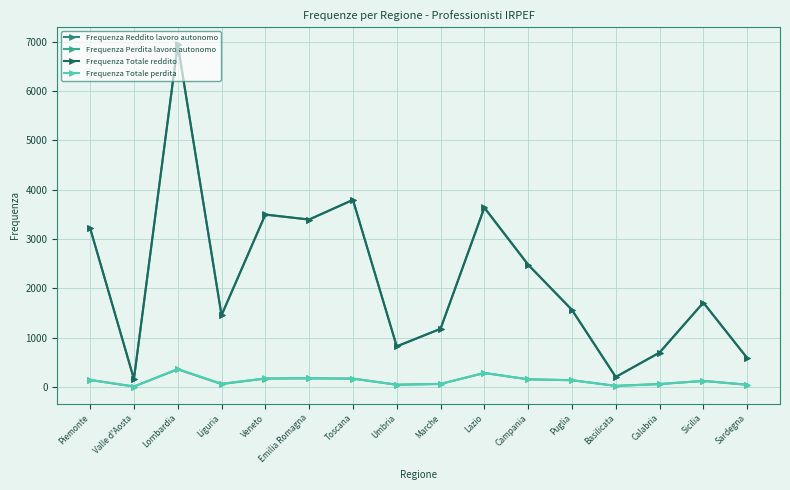

Rank the series by their maximum value, from highest to lowest.

Frequenza Totale reddito, Frequenza Reddito lavoro autonomo, Frequenza Totale perdita, Frequenza Perdita lavoro autonomo